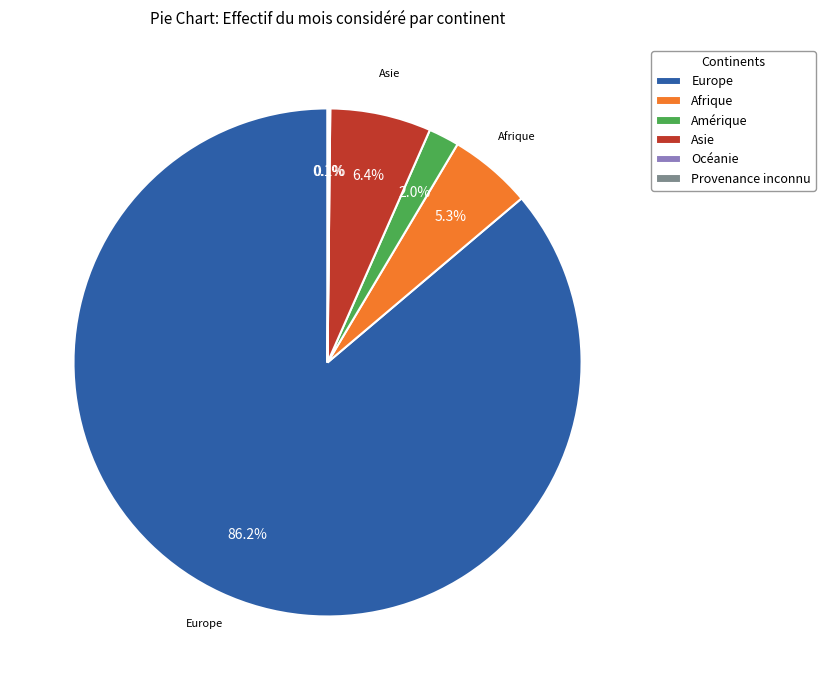

Which category accounts for the majority?

Europe